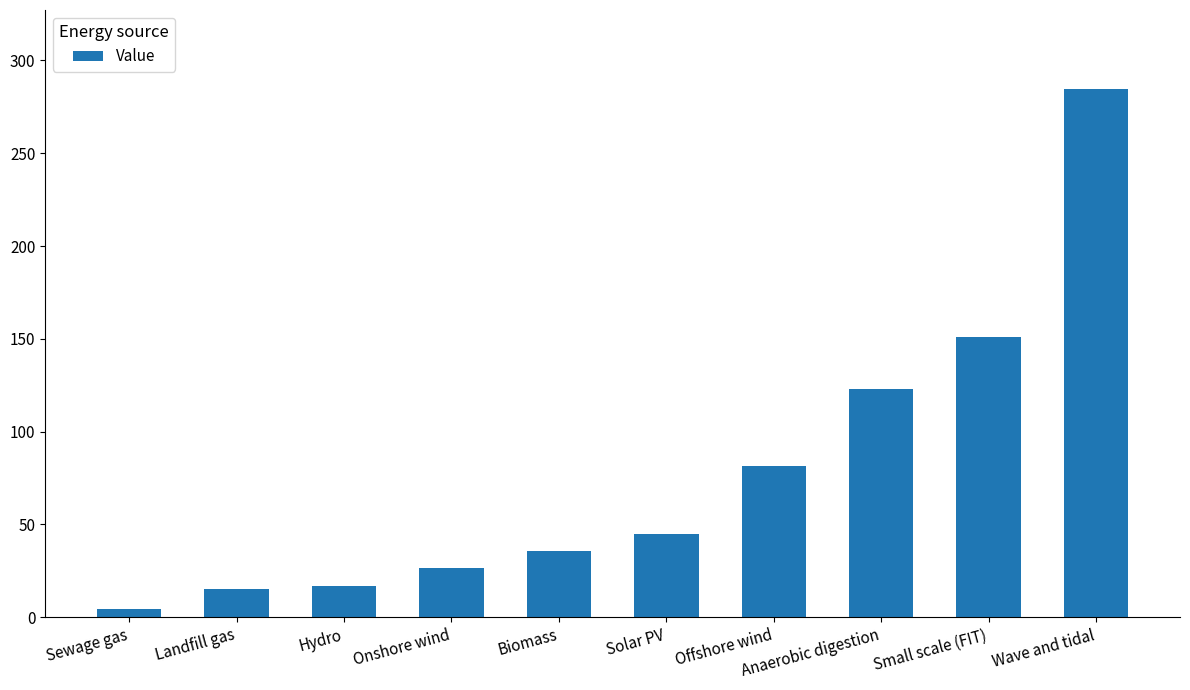

Are the bars grouped side by side (vs. stacked)?

No